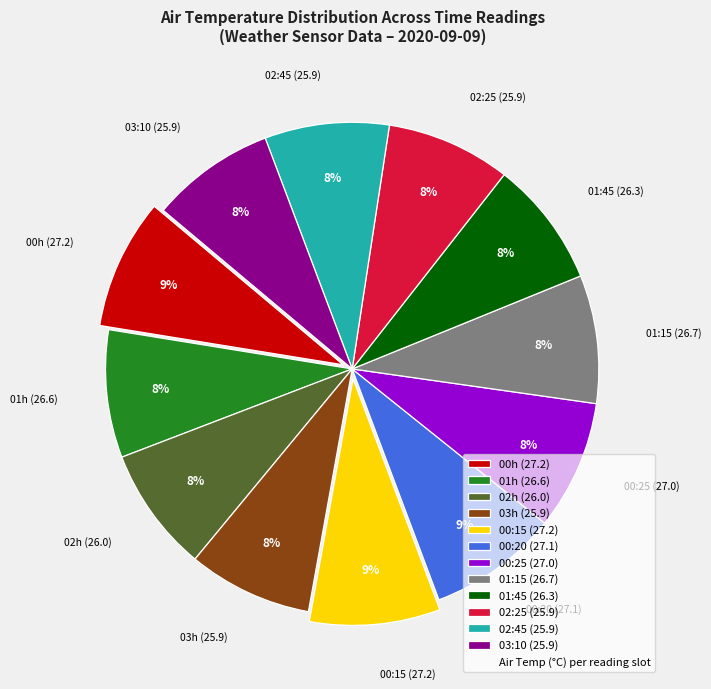

How many segments does this pie chart have?

12